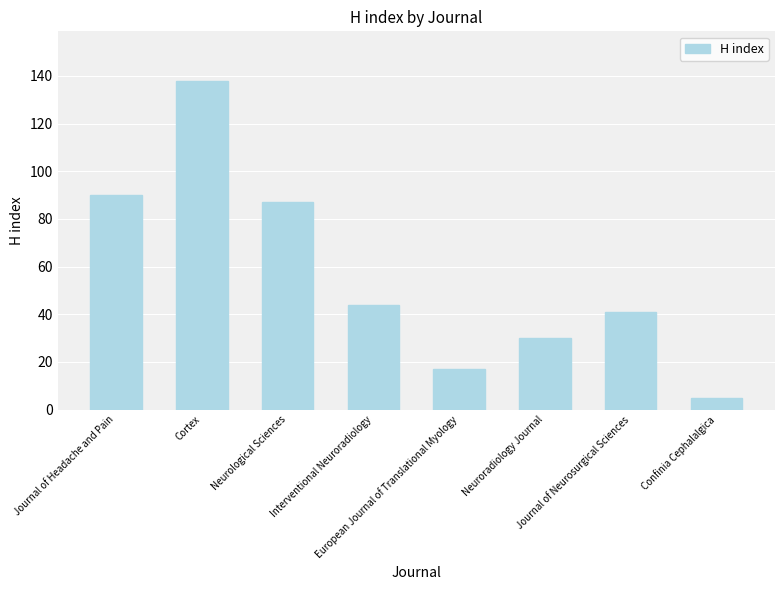

Rank the categories by value from lowest to highest.

Confinia Cephalalgica, European Journal of Translational Myology, Neuroradiology Journal, Journal of Neurosurgical Sciences, Interventional Neuroradiology, Neurological Sciences, Journal of Headache and Pain, Cortex